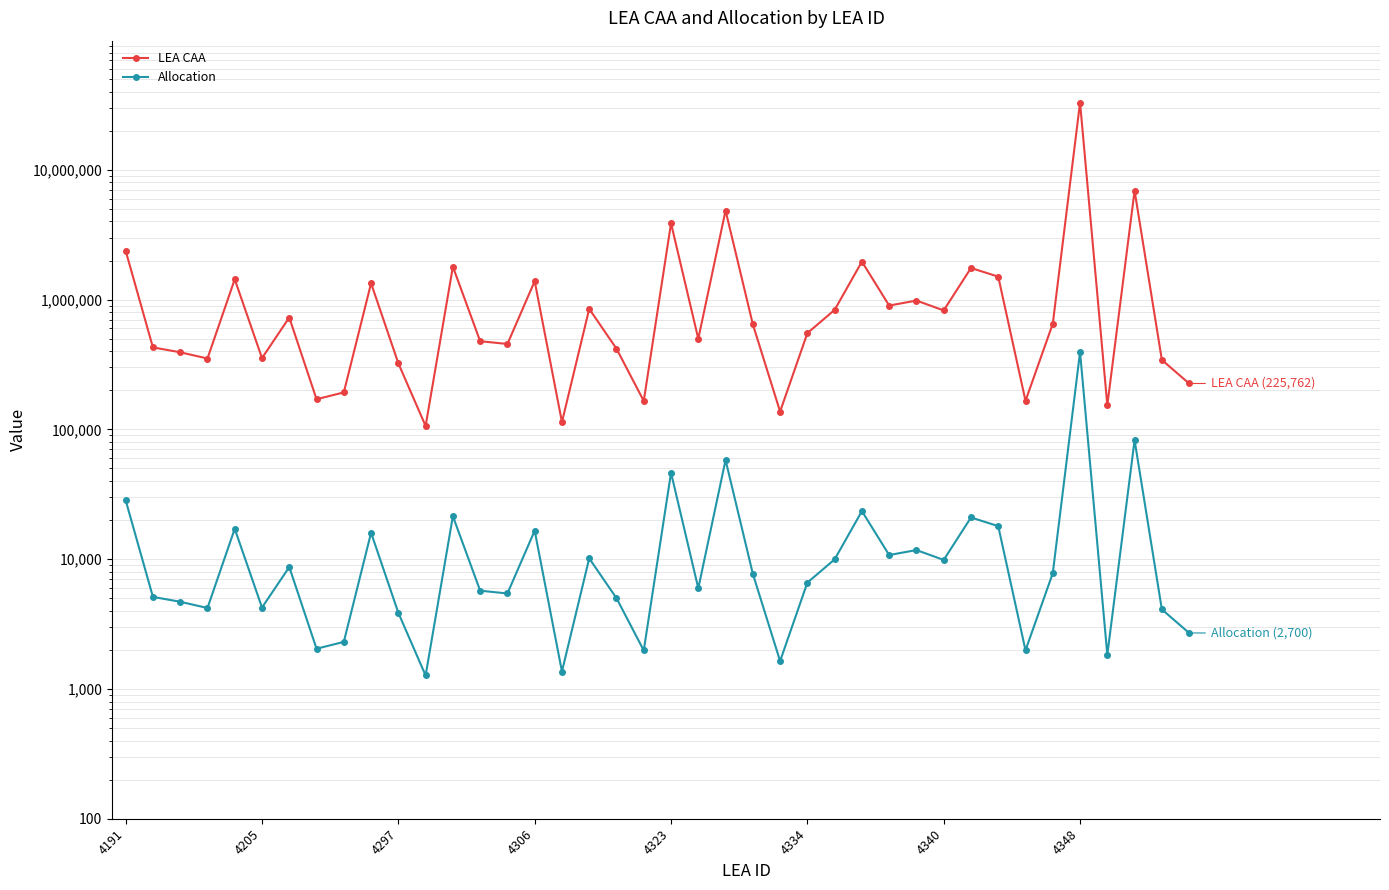

Reading left to right, list all the values displayed in this chart.

LEA CAA: 2377639.5	428153.2	392704.2	351607.1	1433629.8	354338.0	727426.3	170763.9	192661.7	1336240.4	322876.6	106197.3	1792777.6	478066.3	454909.4	1386083.5	113872.4	848344.6	418640.2	165535.6	3873983.0	498837.7	4855070.7	645141.6	137134.1	551431.5	833441.7	1961037.0	899630.0	983021.7	825009.1	1752054.6	1502852.8	165969.0	651902.0	32959266.9	153356.7	6910818.1	342955.3	225762.1
Allocation: 28430.4	5119.6	4695.7	4204.3	17142.5	4237.0	8698.1	2041.9	2303.7	15978.0	3860.8	1269.8	21437.0	5716.4	5439.5	16574.0	1361.6	10144.0	5005.9	1979.4	46322.8	5964.8	58054.1	7714.2	1639.8	6593.7	9965.8	23448.9	10757.2	11754.4	9865.0	20950.0	17970.2	1984.6	7795.1	394107.7	1833.8	82635.5	4100.9	2699.5